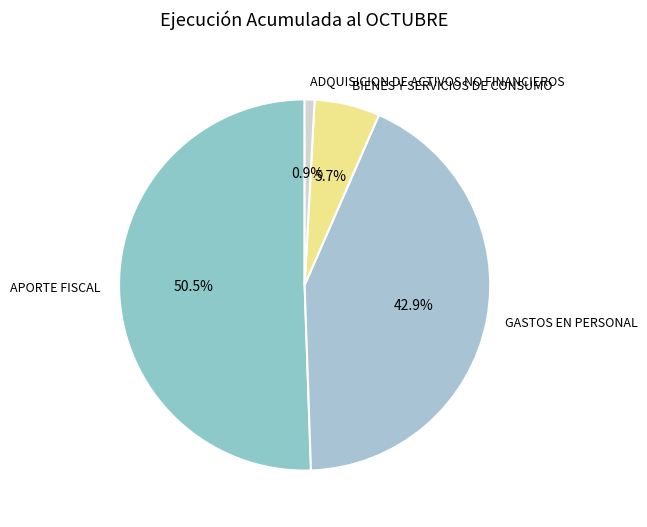

Is the sum of BIENES Y SERVICIOS DE CONSUMO and GASTOS EN PERSONAL greater than half?

No